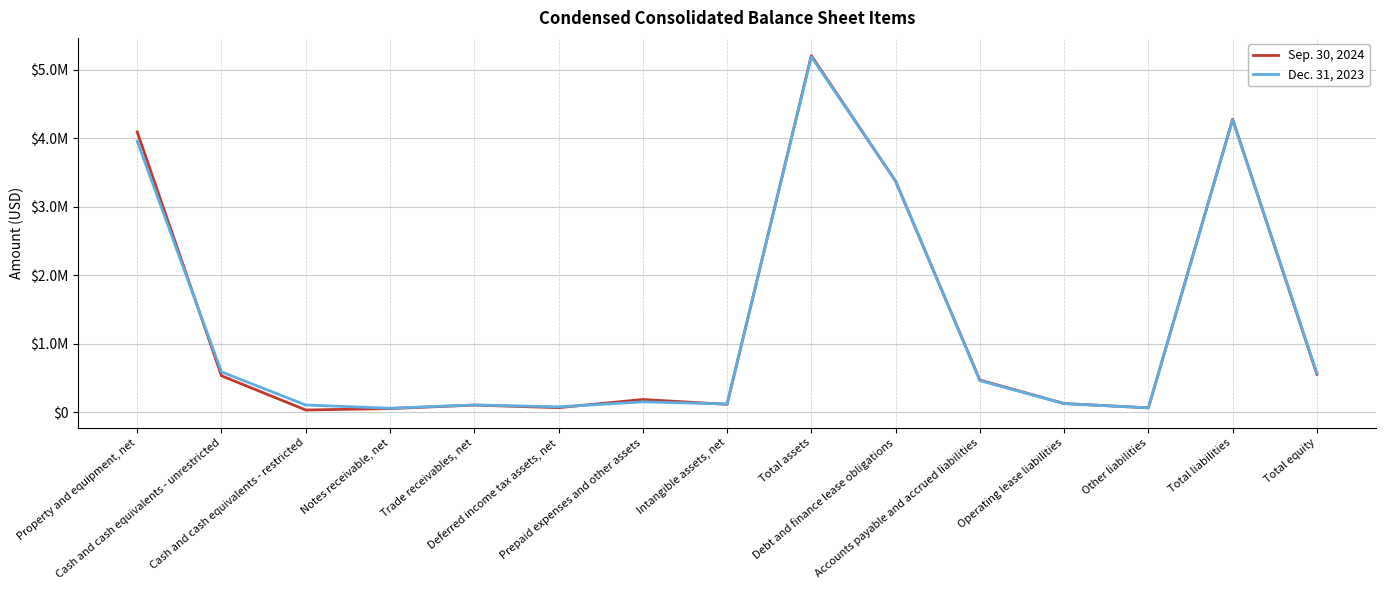

List the series in order of their peak value, lowest first.

Dec. 31, 2023, Sep. 30, 2024